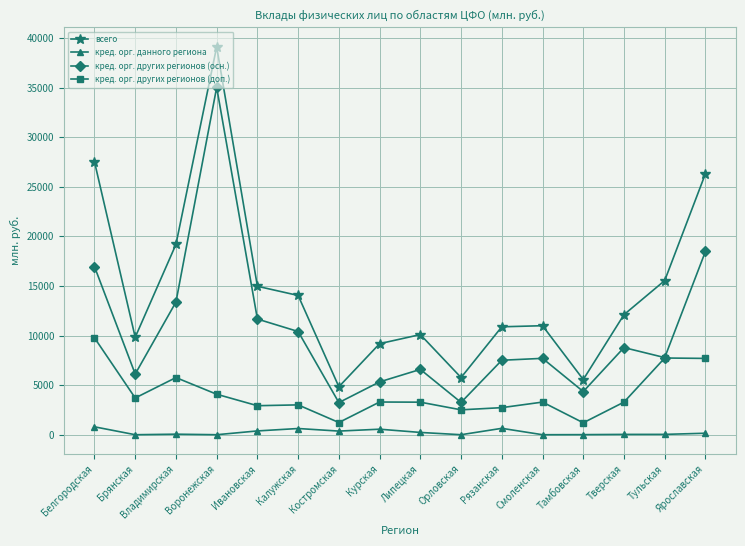

Does the chart display data point markers on the line(s)?

Yes